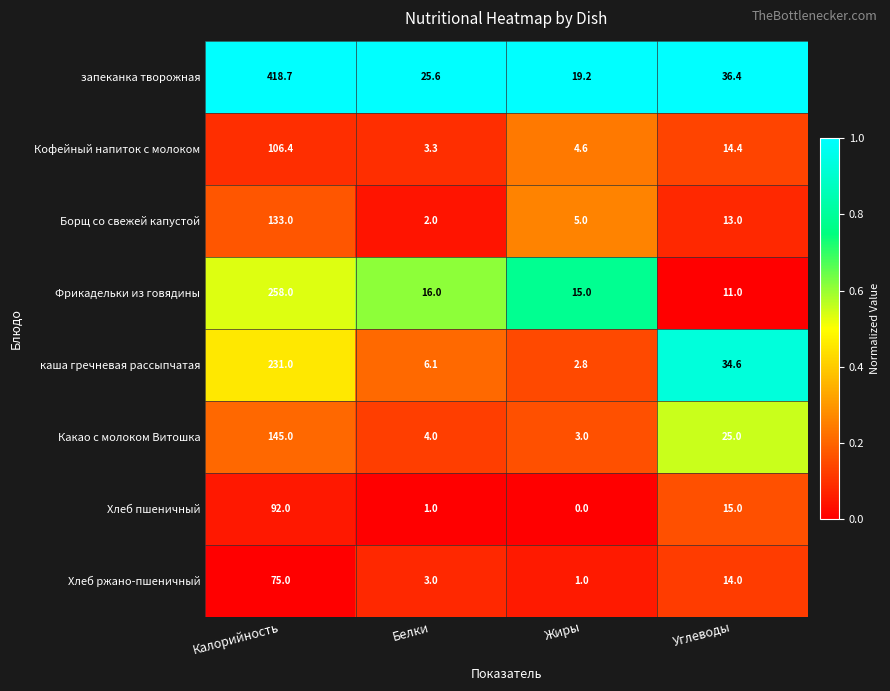

Which series has the largest range (max minus min)?

запеканка творожная